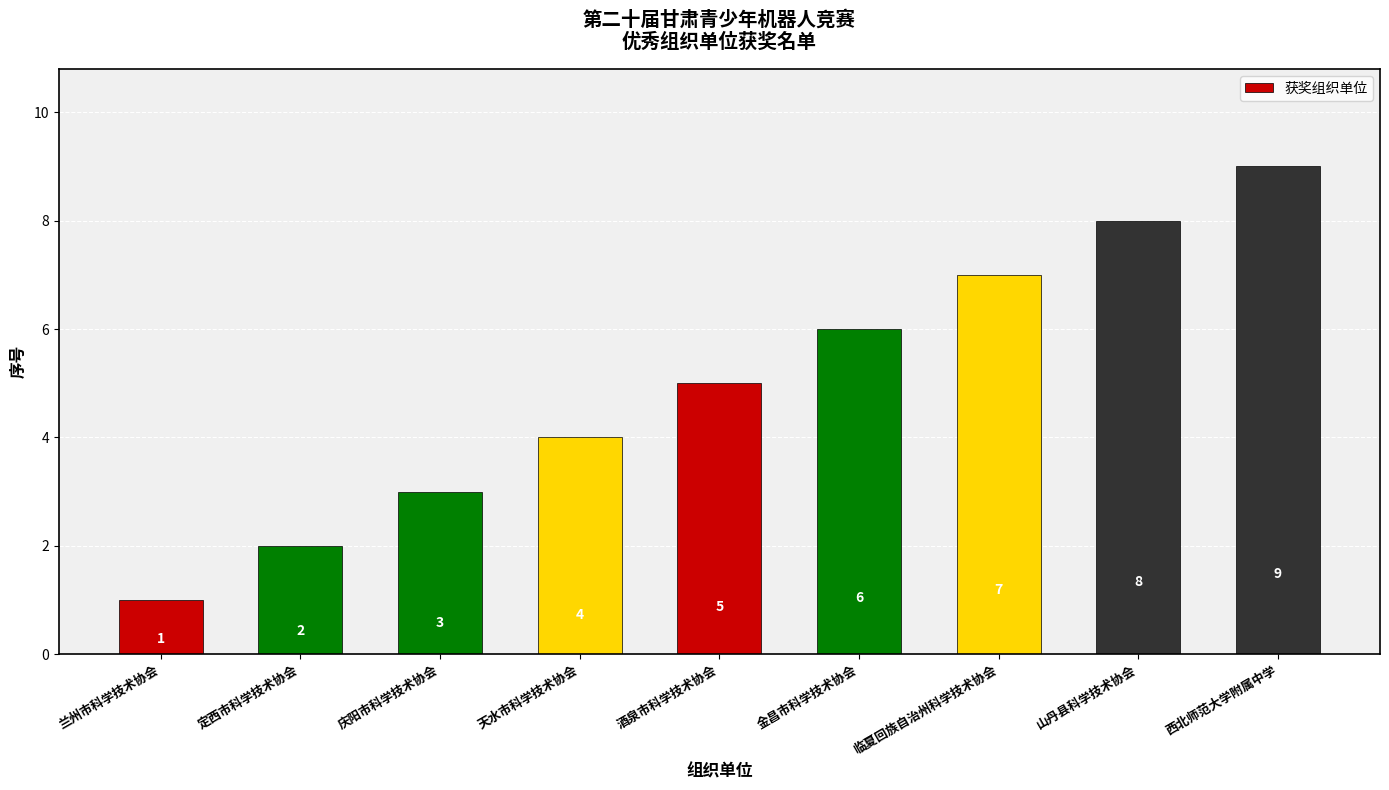

What is the ratio of the value at 山丹县科学技术协会 to the value at 天水市科学技术协会?

2.0